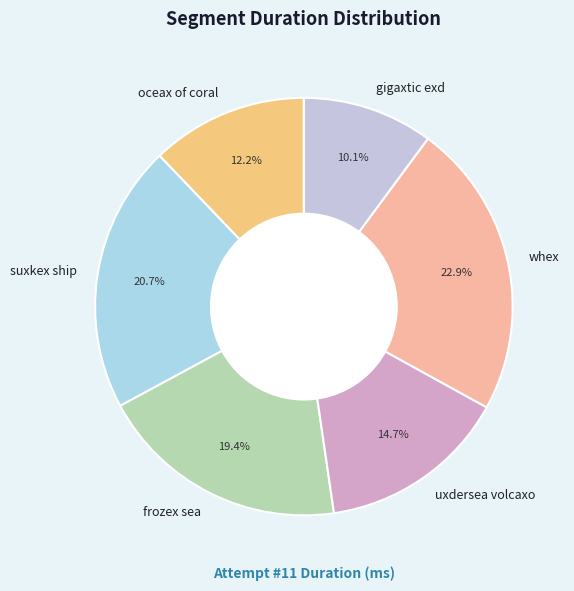

To the nearest percent, what portion does whex represent?

23%